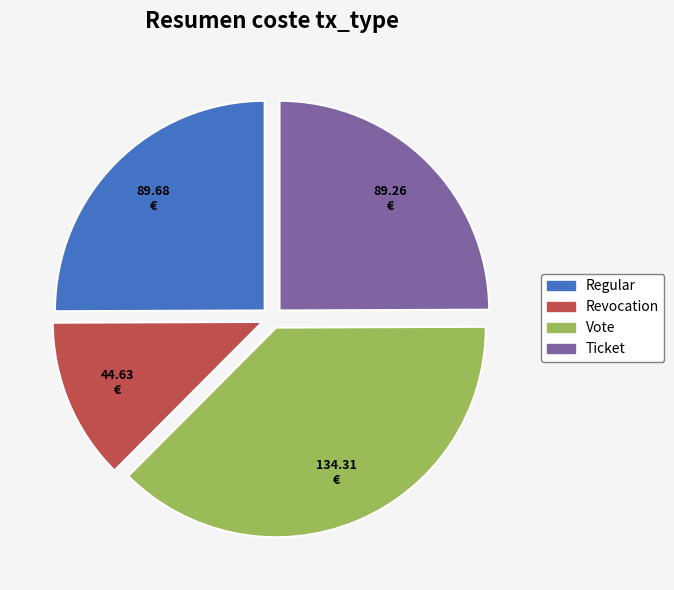

How many segments does this pie chart have?

4